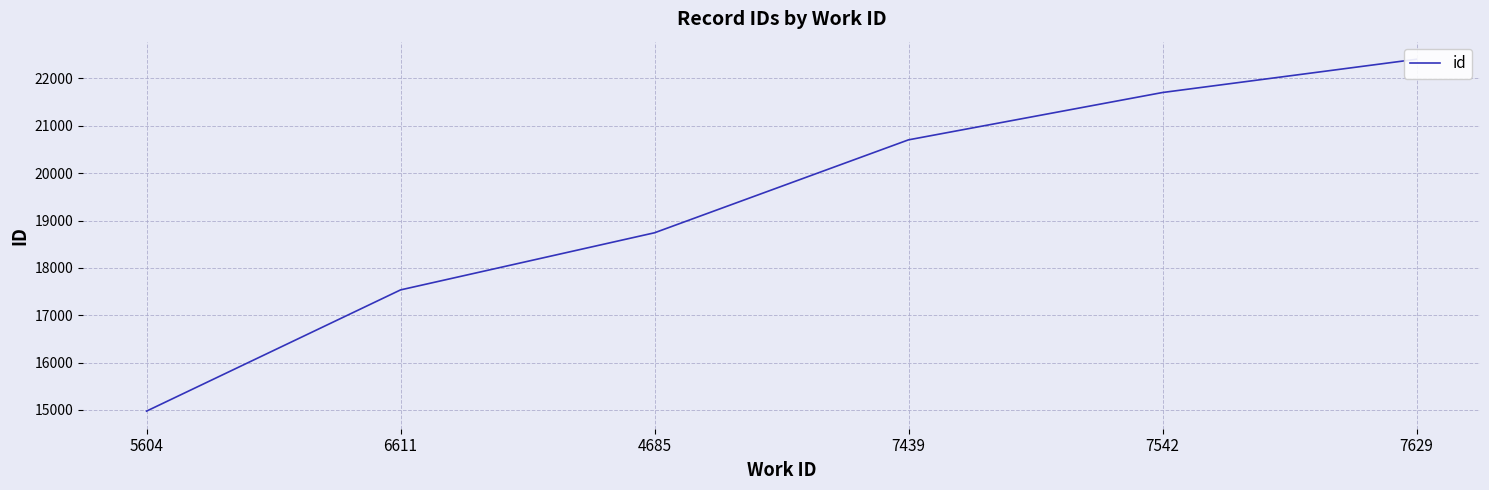

What is the difference between the values at 6611 and 7439?

3168